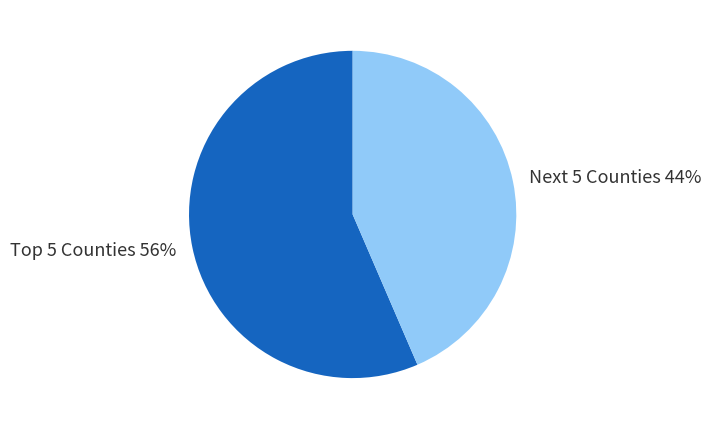

Rank the categories by value from lowest to highest.

Next 5 Counties, Top 5 Counties